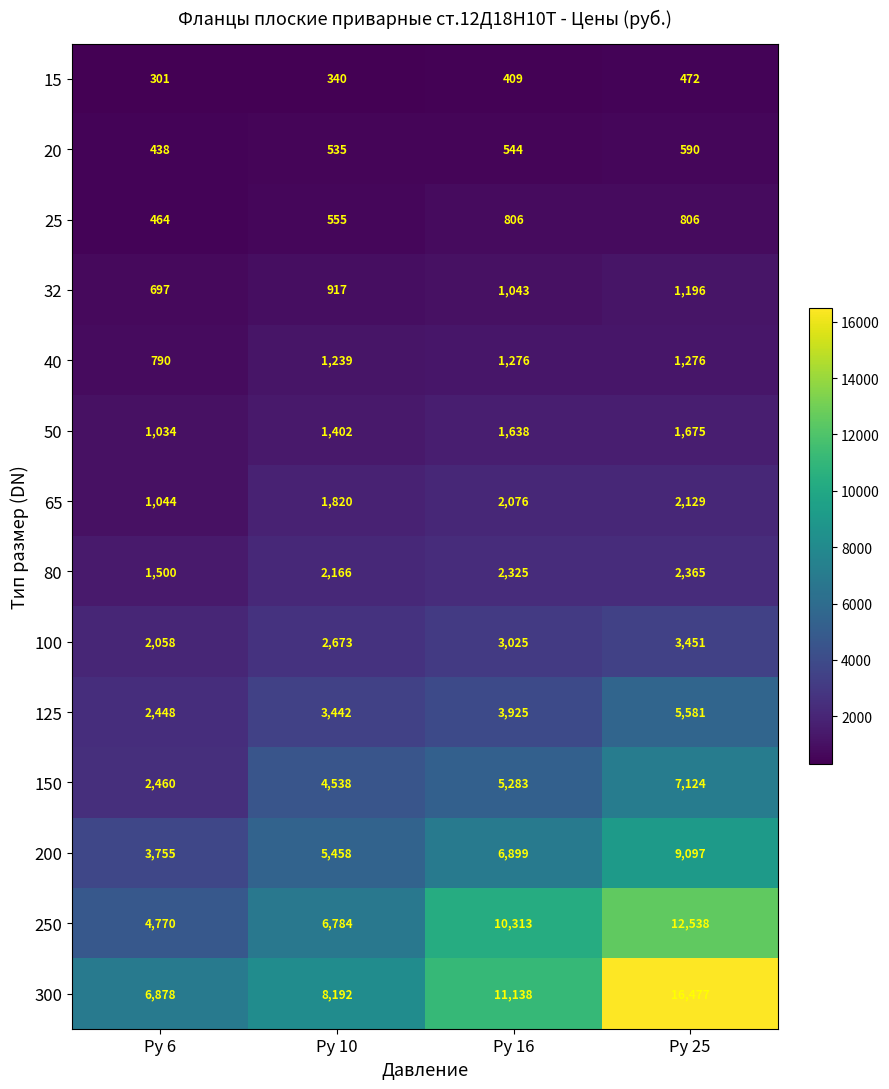

What is the difference between the maximum and minimum values in the 20 series?

152